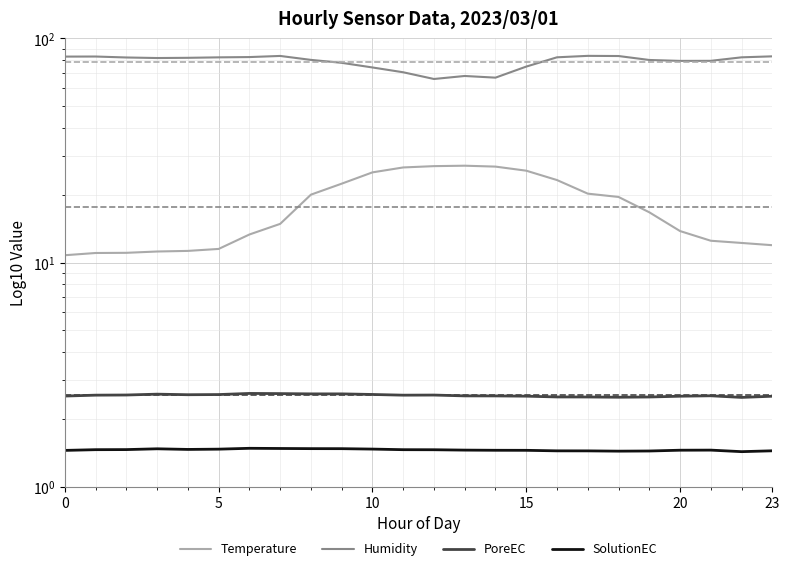

Which series has the largest total across all categories?

Humidity